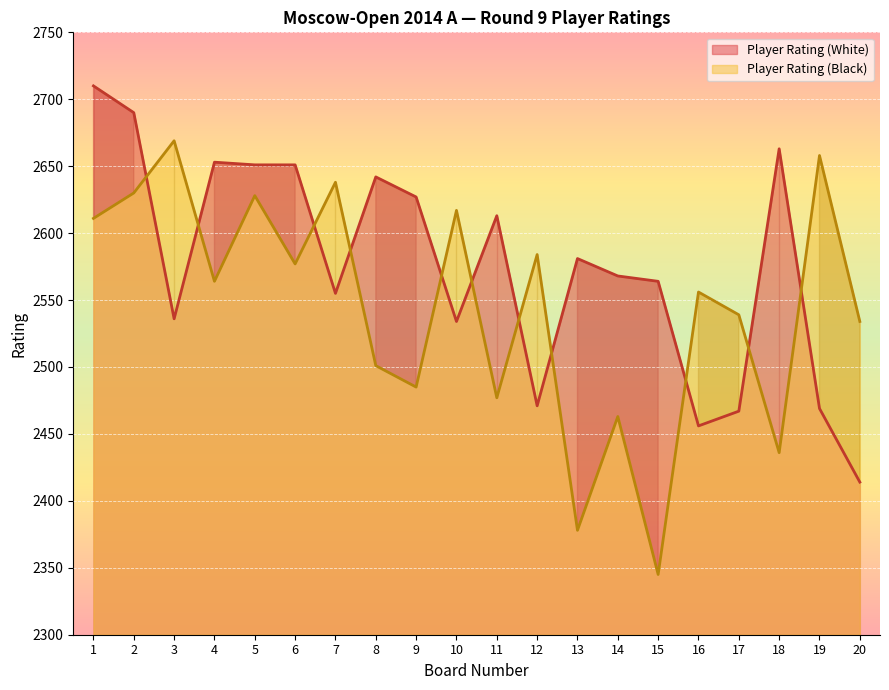

What is the value of the Player Rating (White) point at the 9th from the left?

2627